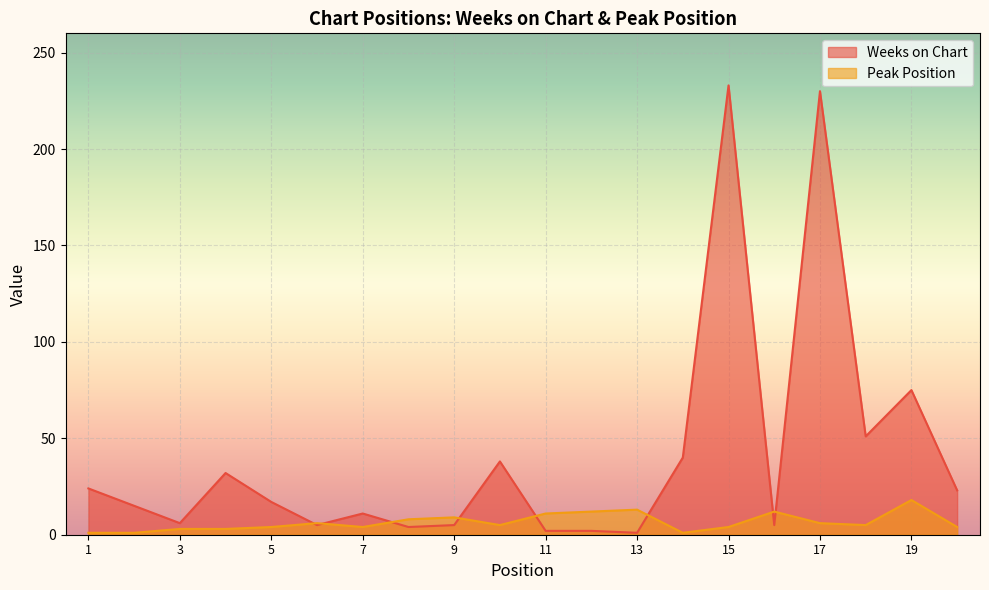

What is the difference between the second highest and second lowest values in the Peak Position series?

12